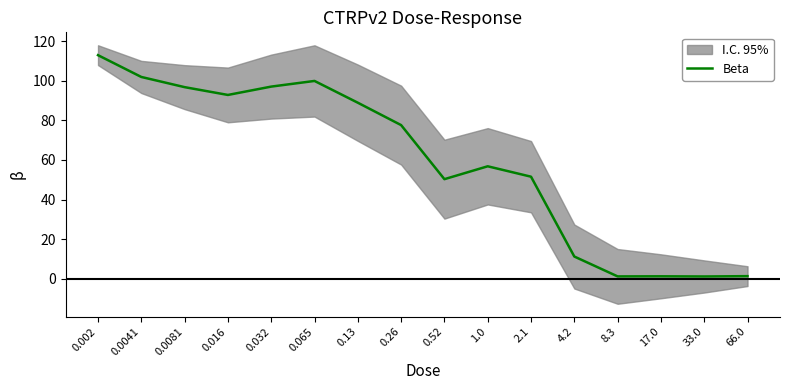

What is the greatest value displayed?

112.9